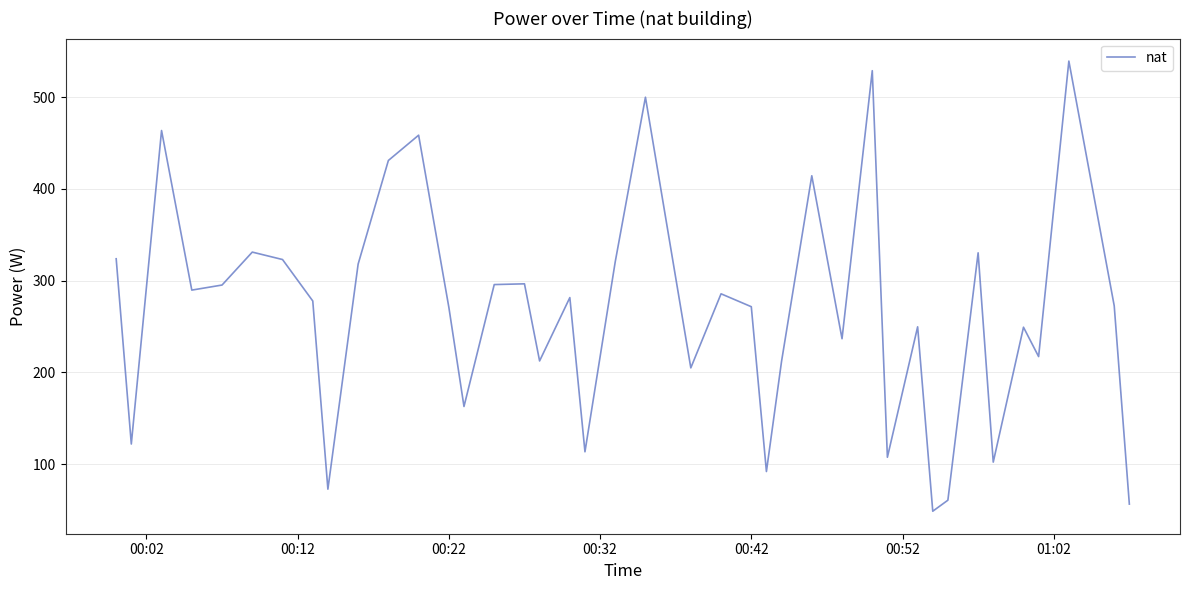

What is the minimum value shown in the chart?

48.8